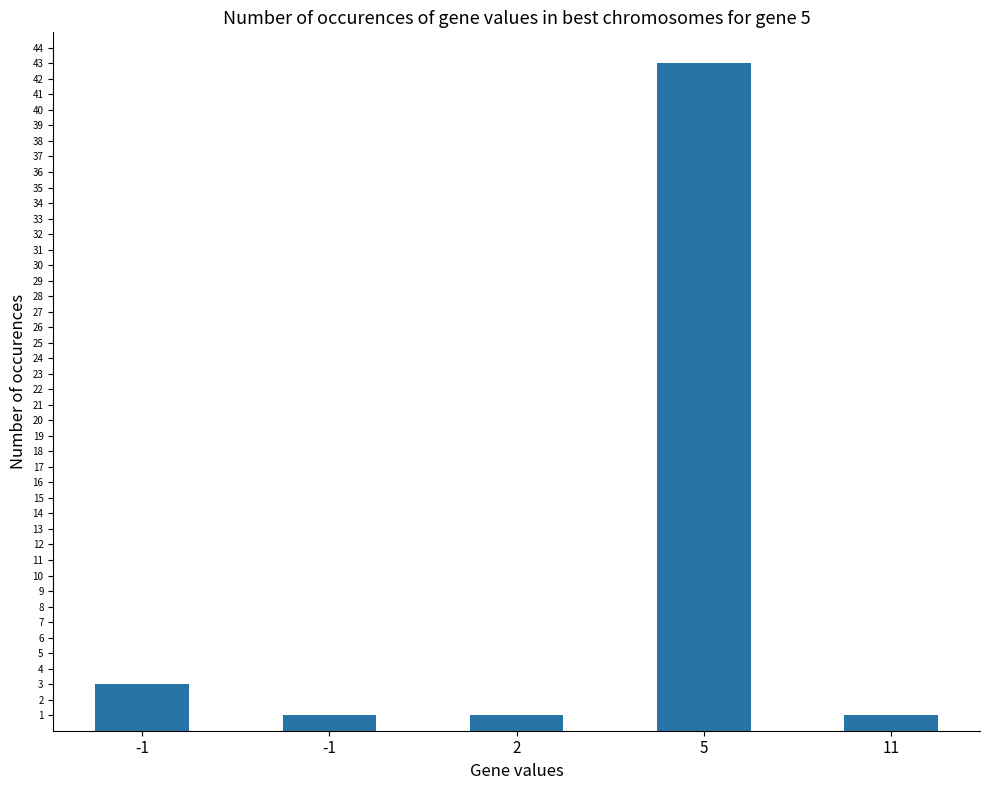

Rank the categories by value from highest to lowest.

5, -1, -1, 2, 11